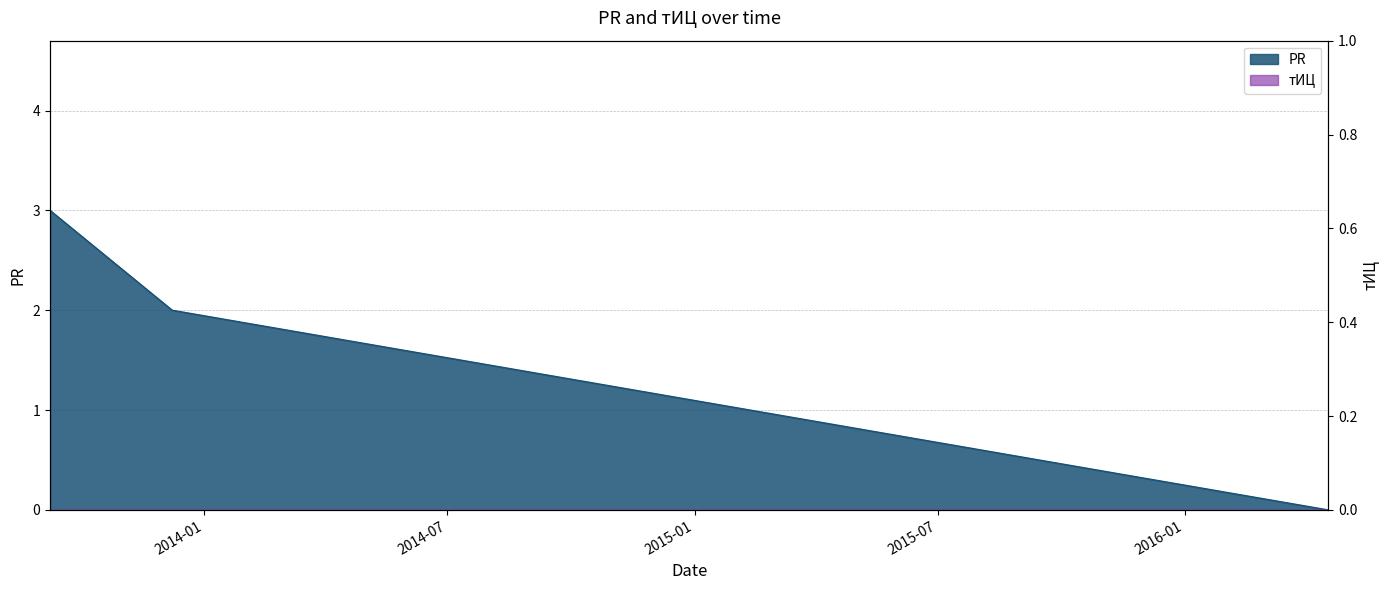

At which category does the chart reach its peak across all series?

2013-09-08